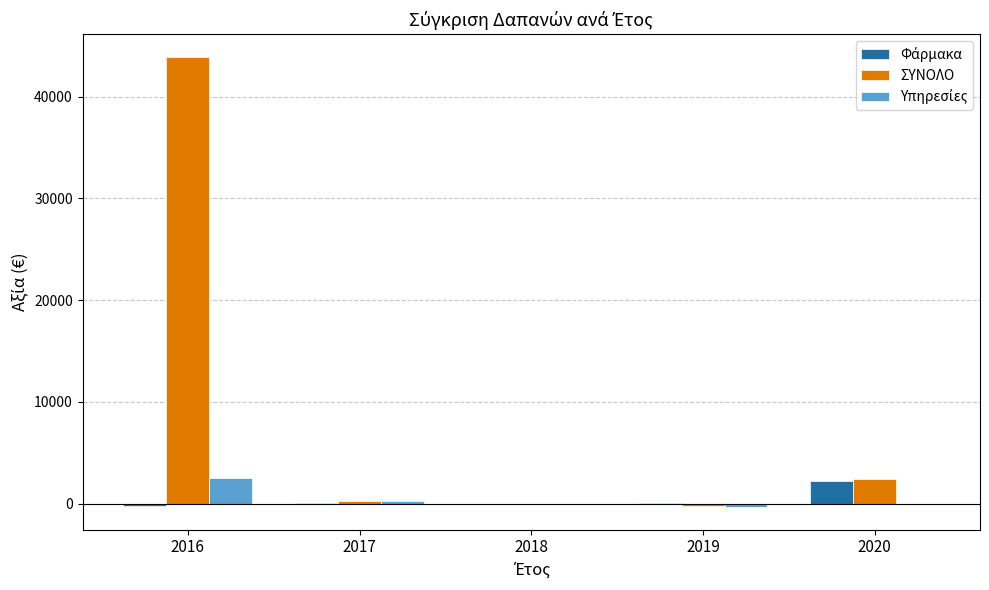

How many distinct data groups are displayed?

3